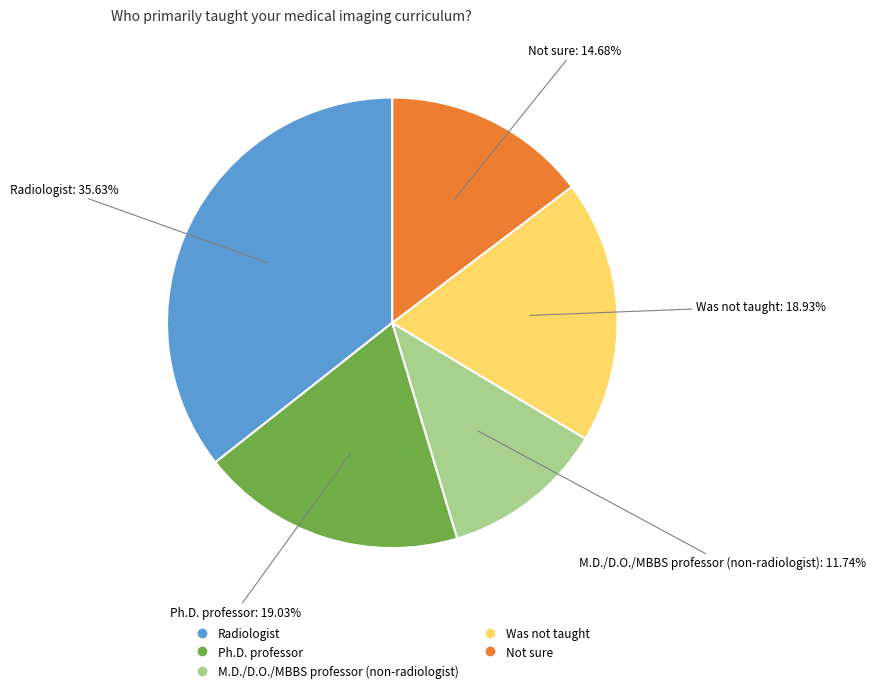

The M.D./D.O./MBBS professor (non-radiologist) slice represents 19% of the pie. True or false?

False